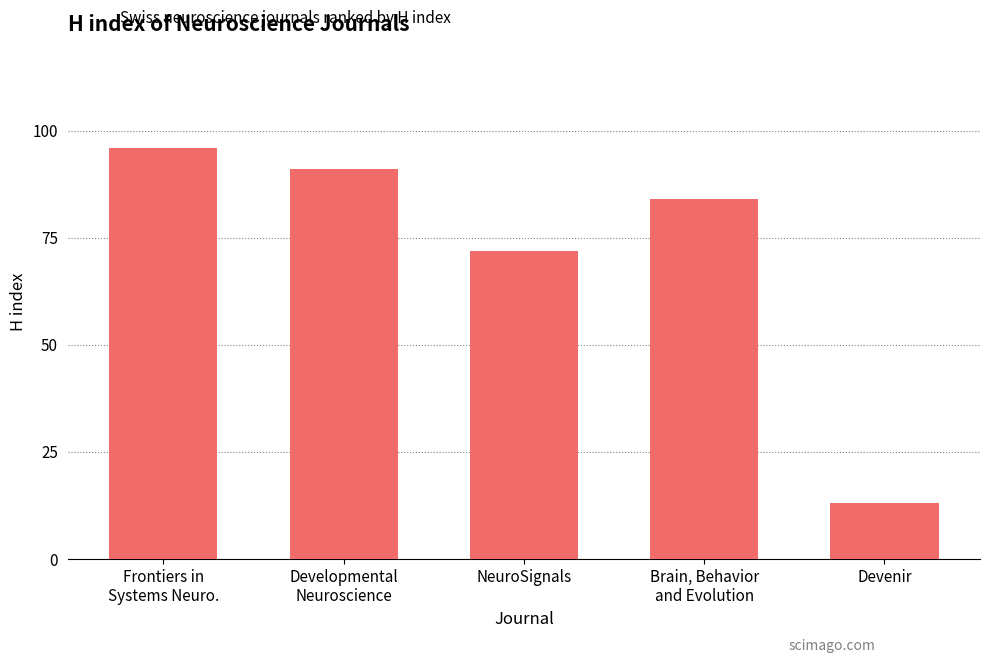

What is the maximum value shown in the chart?

96